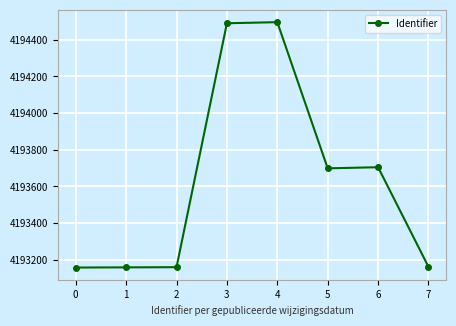

How many categories are shown in the chart?

8